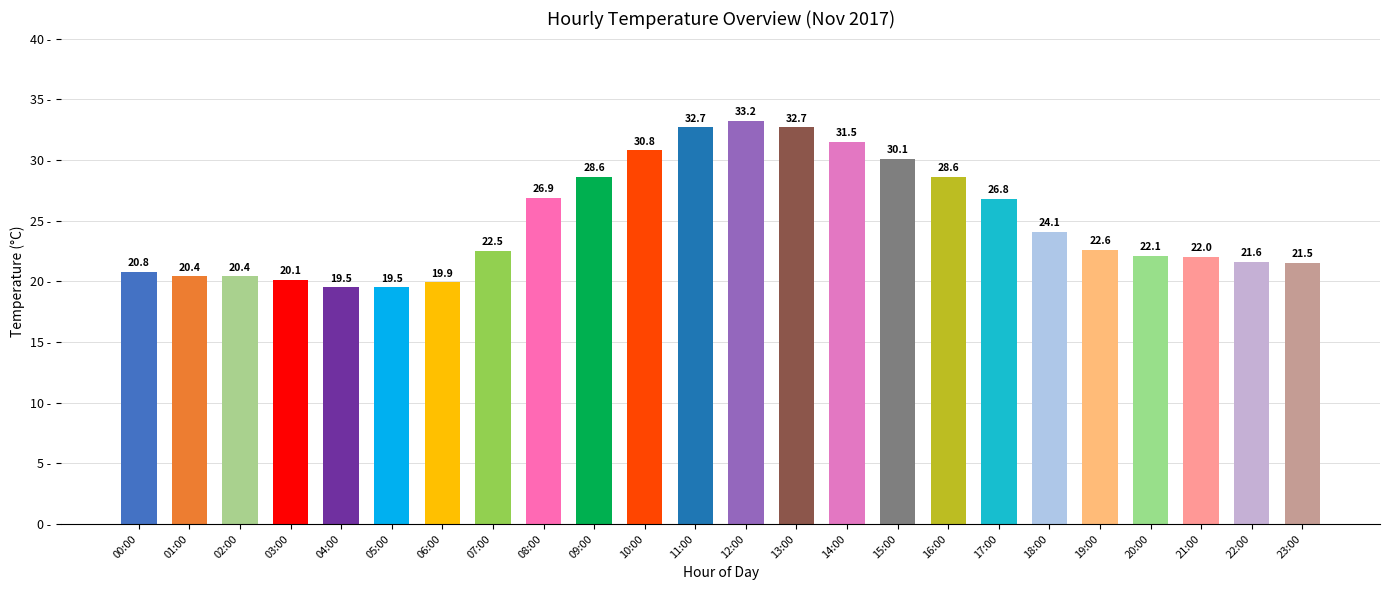

What is the label of the 19th bar from the left?

18:00